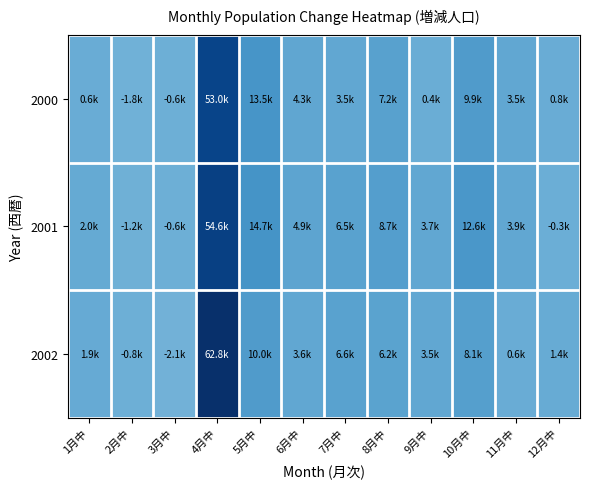

Count the number of categories in the chart.

12